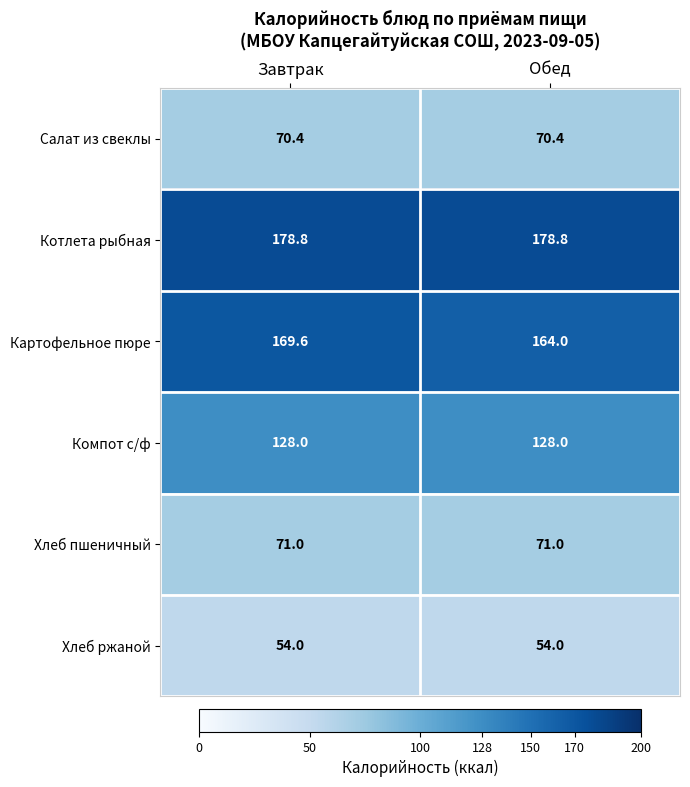

What is the minimum value shown in the chart?

54.0